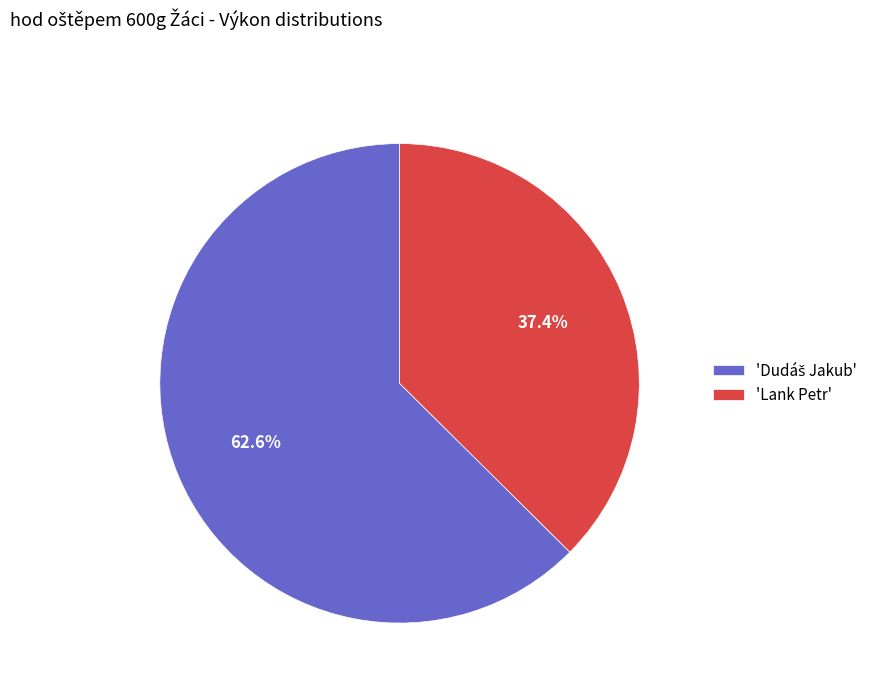

Is there any slice that represents more than half of the pie?

Yes